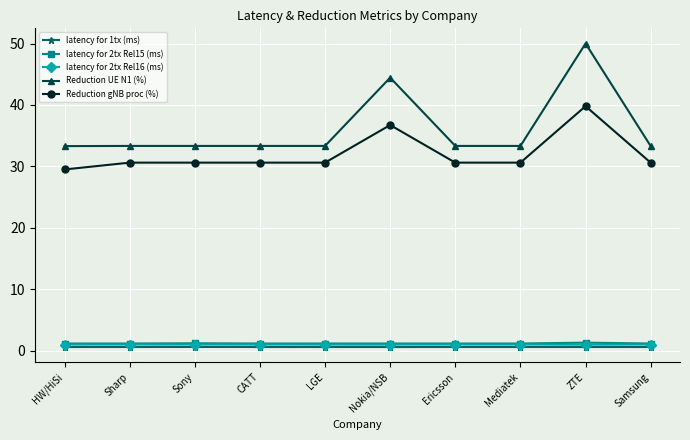

Is it true that Reduction gNB proc (%) equals 30.6 at Sony?

True